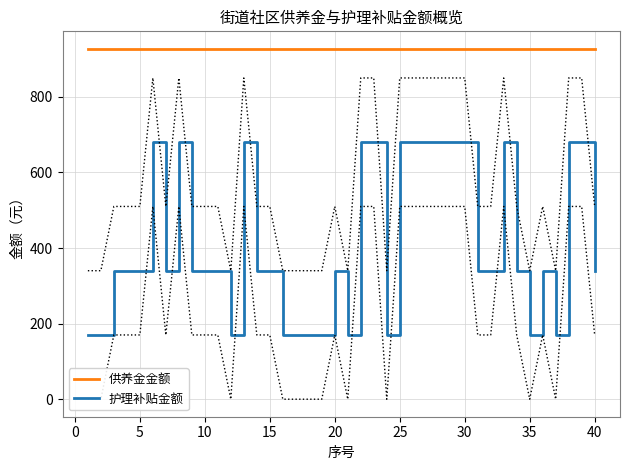

The 供养金金额 series shows 927 at 35. True or false?

True